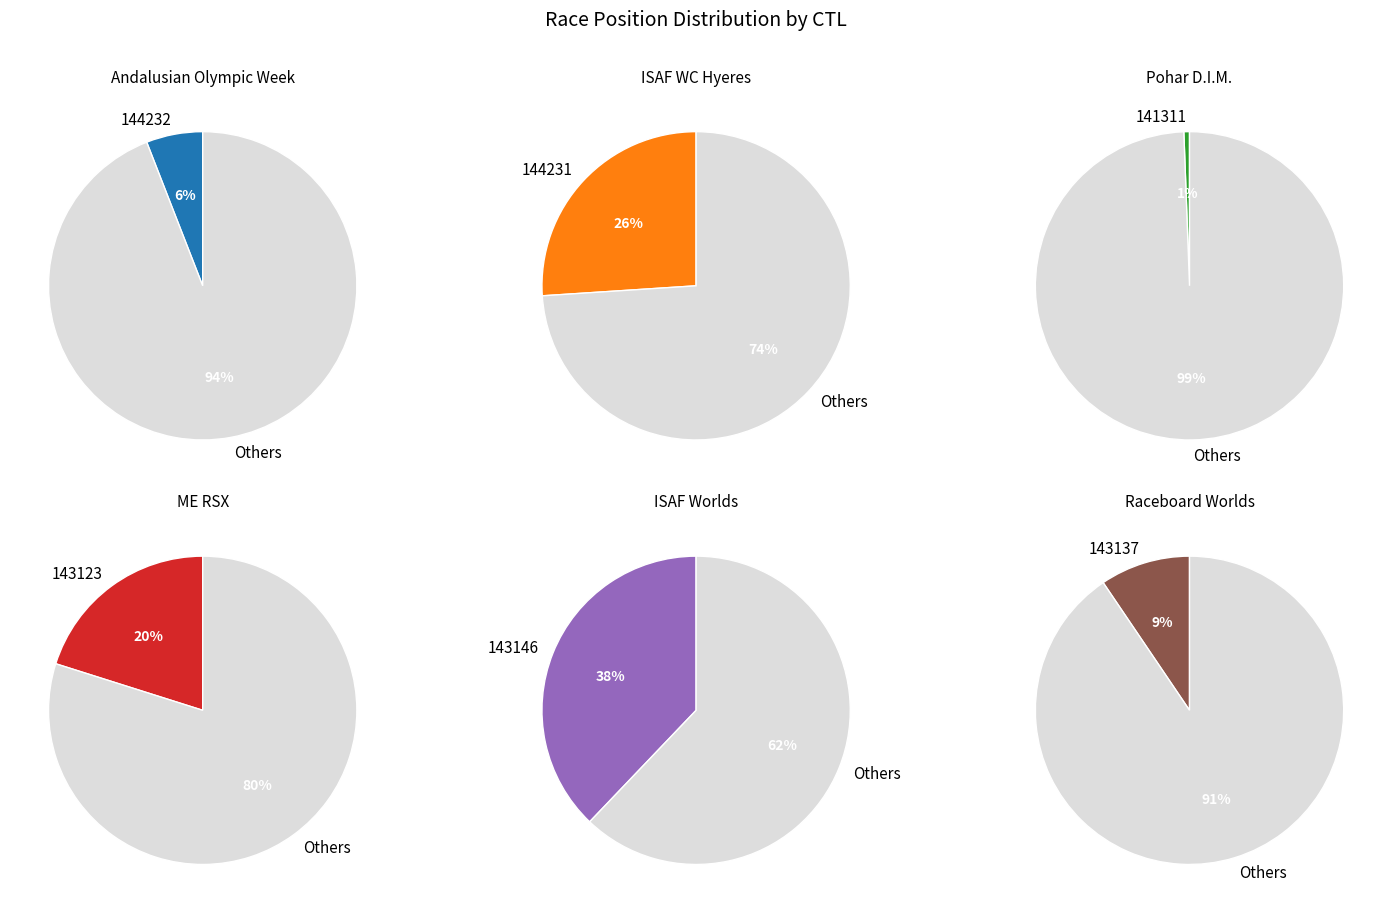

Count the number of slices in the pie.

6